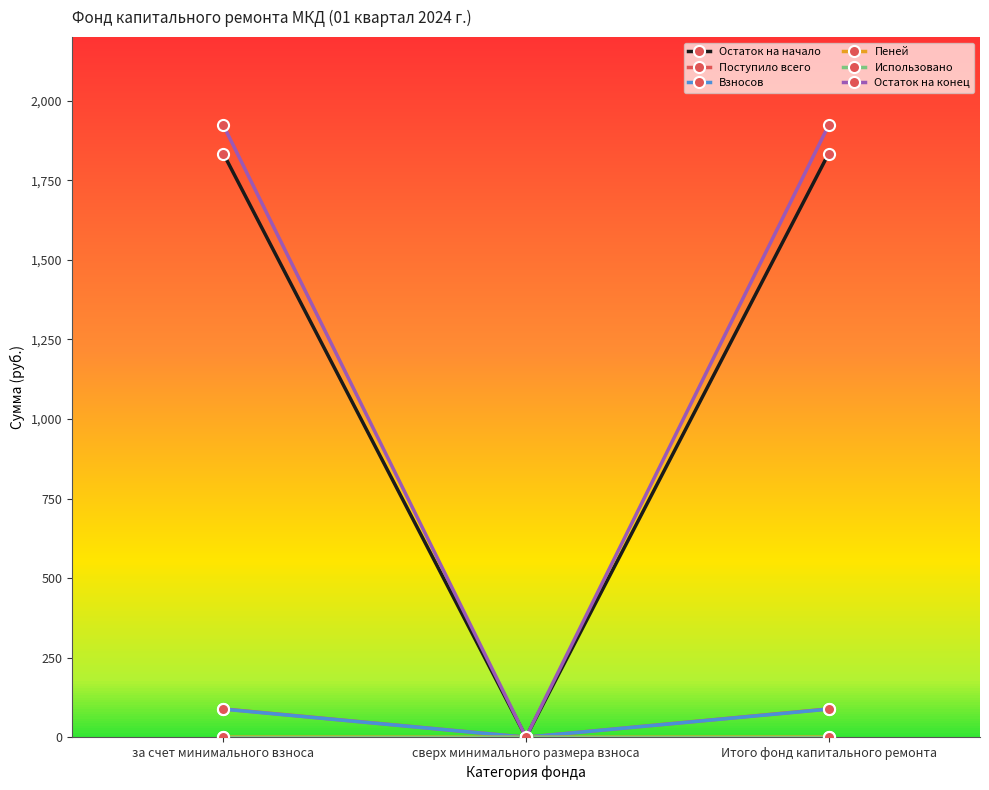

What is the sum of the Остаток на конец values at сверх минимального размера взноса and Итого фонд капитального ремонта?

1923.1